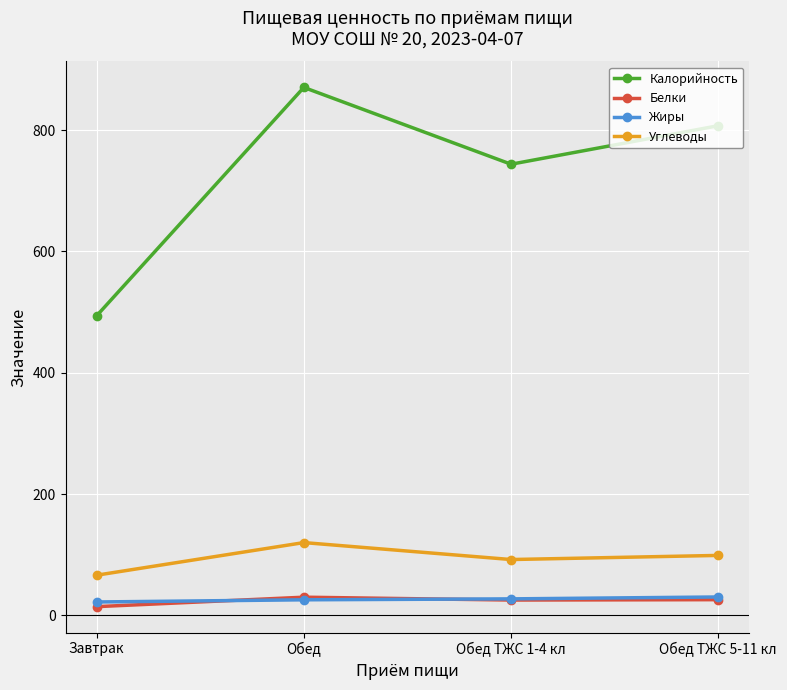

At which label does Углеводы reach its minimum?

Завтрак